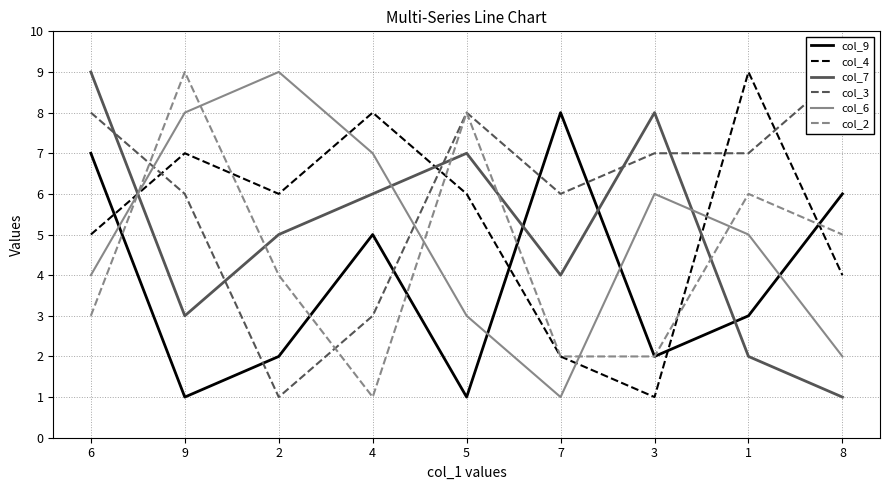

Which category has the lowest value across all series?

9